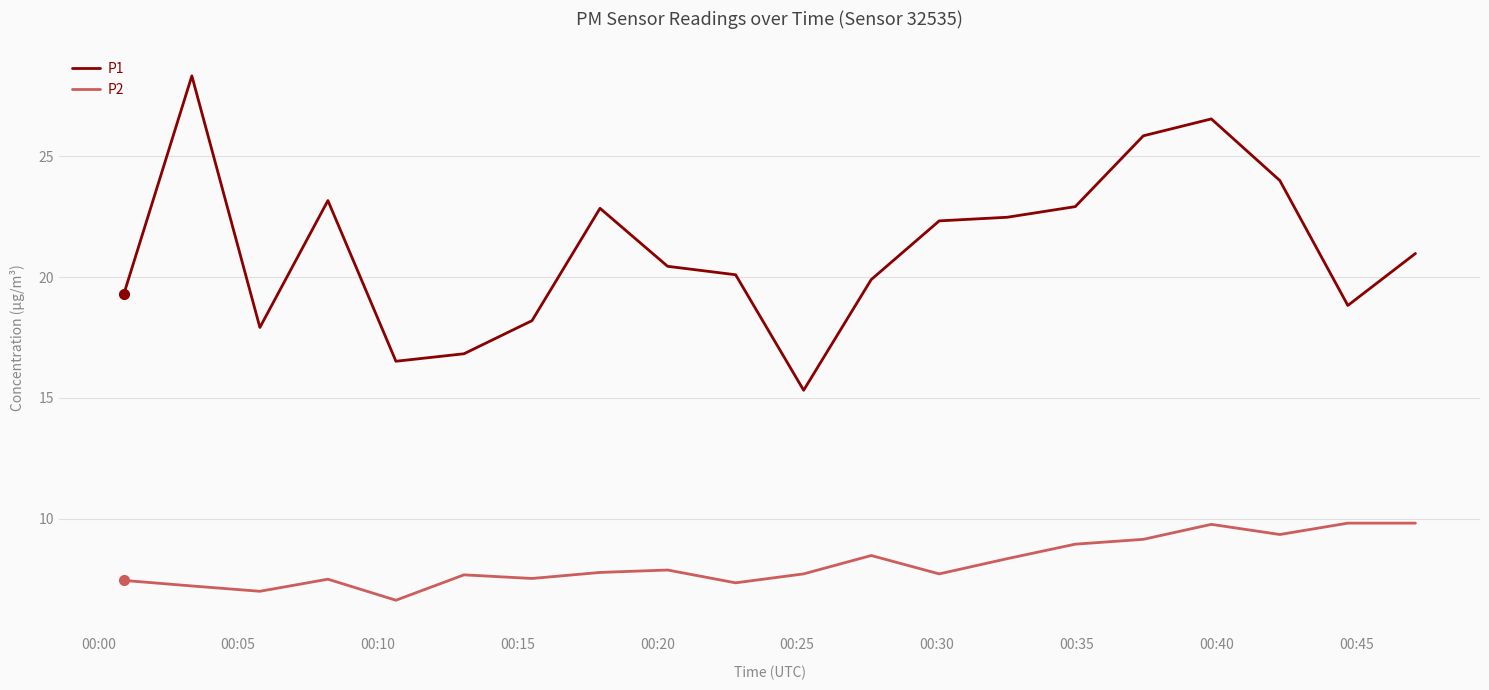

What is the smallest value displayed?

6.6